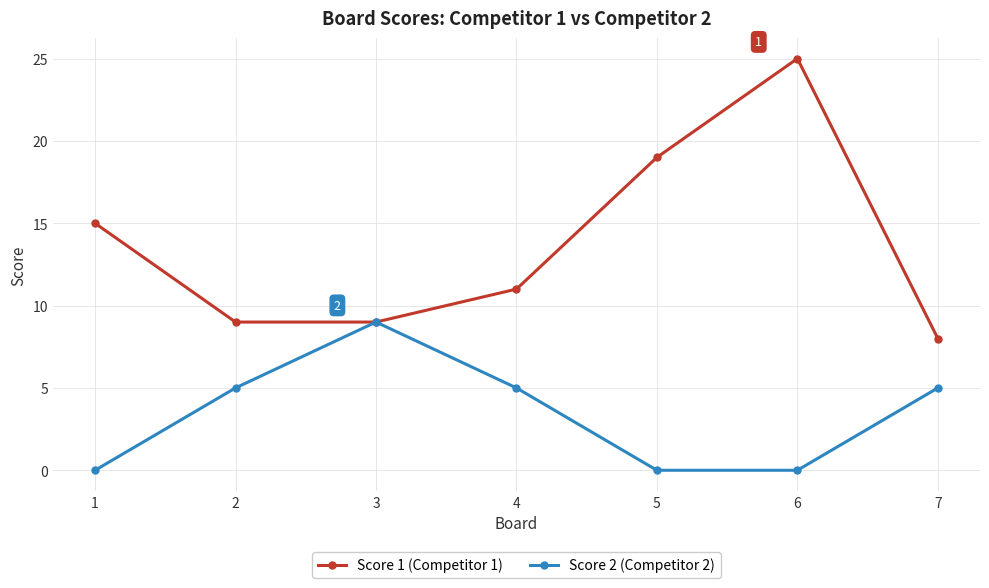

Reading left to right, transcribe all the data shown in this chart.

Score 1 (Competitor 1): 15	9	9	11	19	25	8
Score 2 (Competitor 2): 0	5	9	5	0	0	5